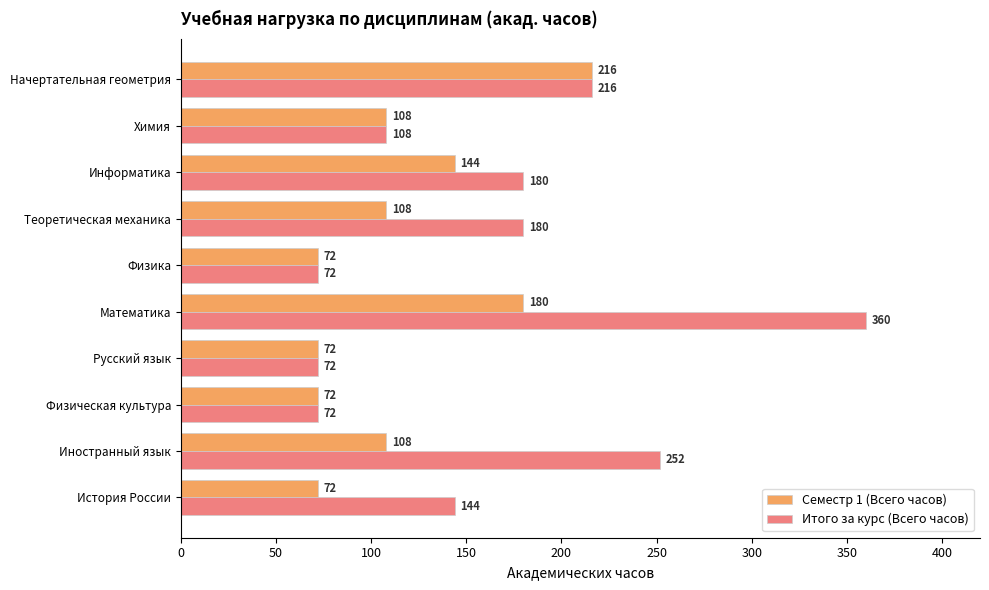

Count the Семестр 1 (Всего часов) values in the range 72 to 144.

8